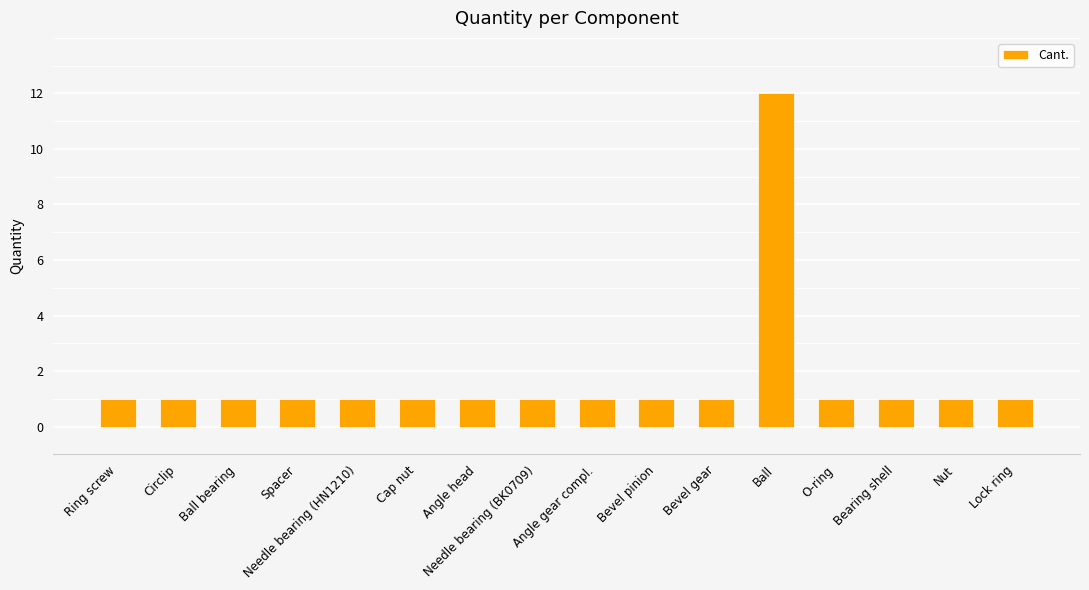

What is the greatest value displayed?

12